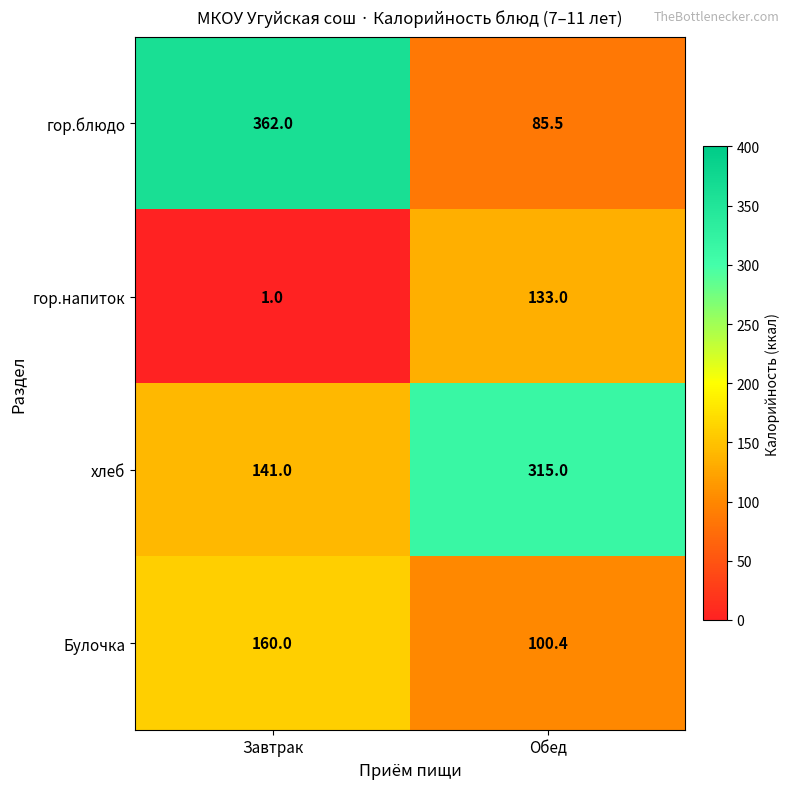

What is the sum of the гор.блюдо values at Обед and Завтрак?

447.5